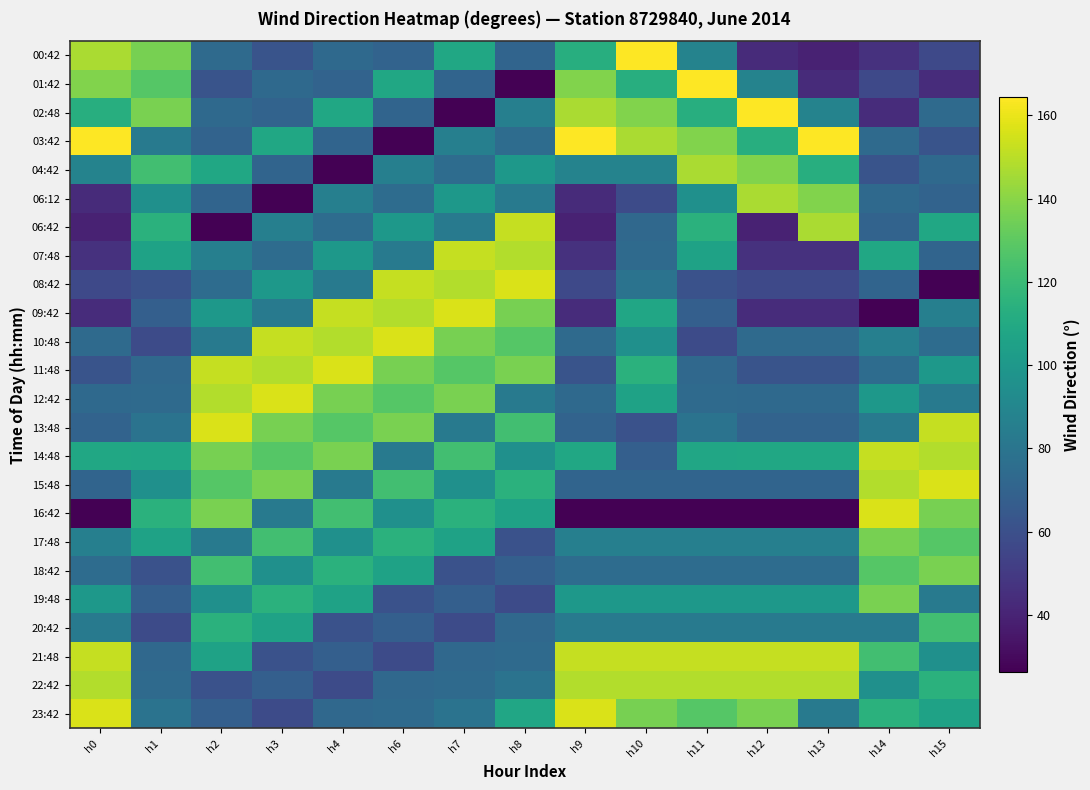

How many data points does each series have?

15